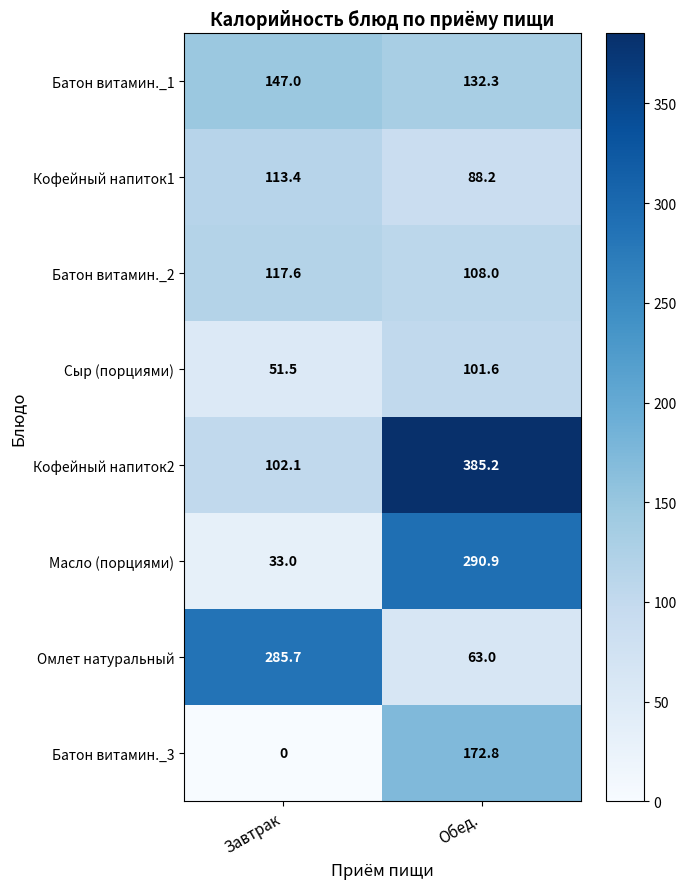

What is the average value of the Батон витамин._3 series?

86.4